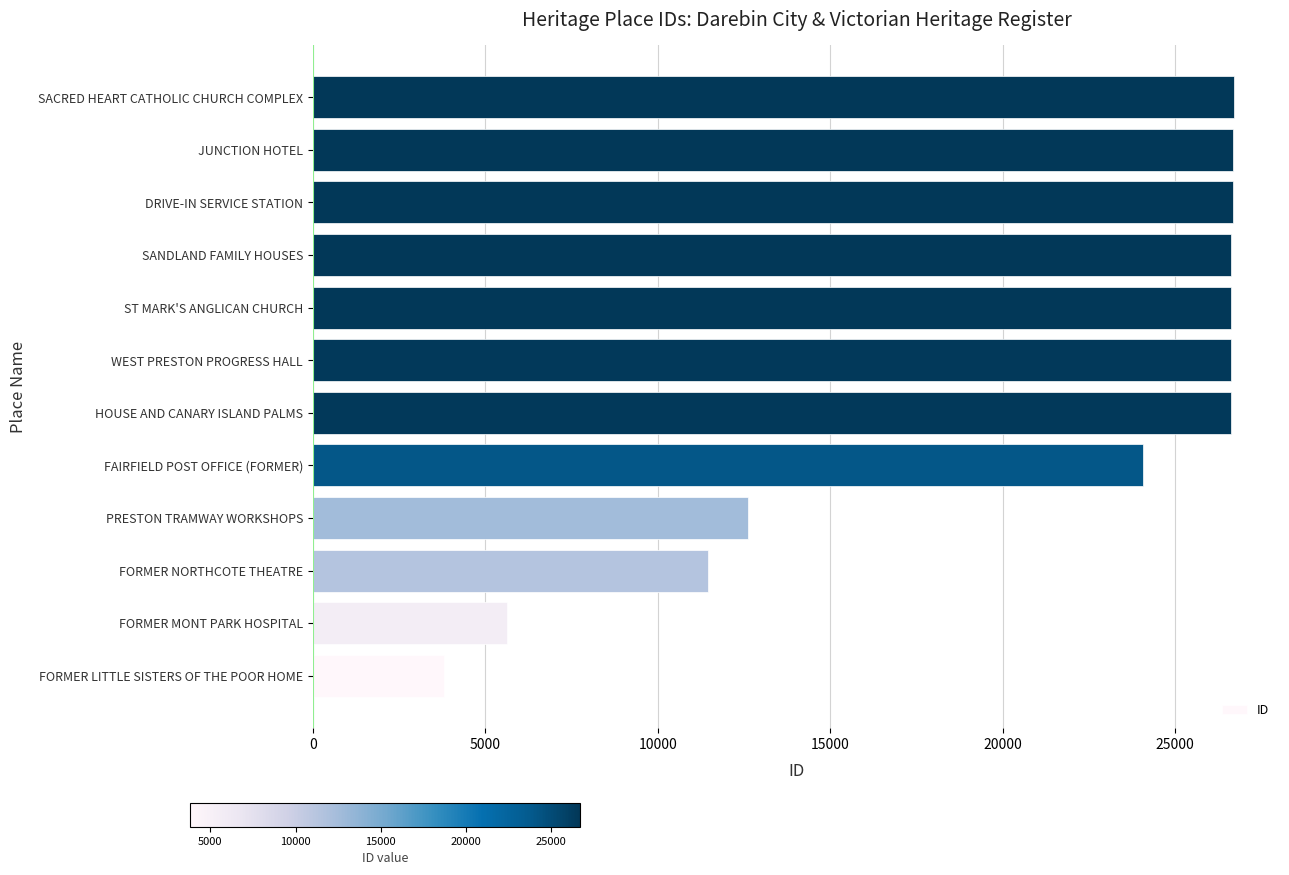

Where is the data nearest to the value 15249?

PRESTON TRAMWAY WORKSHOPS